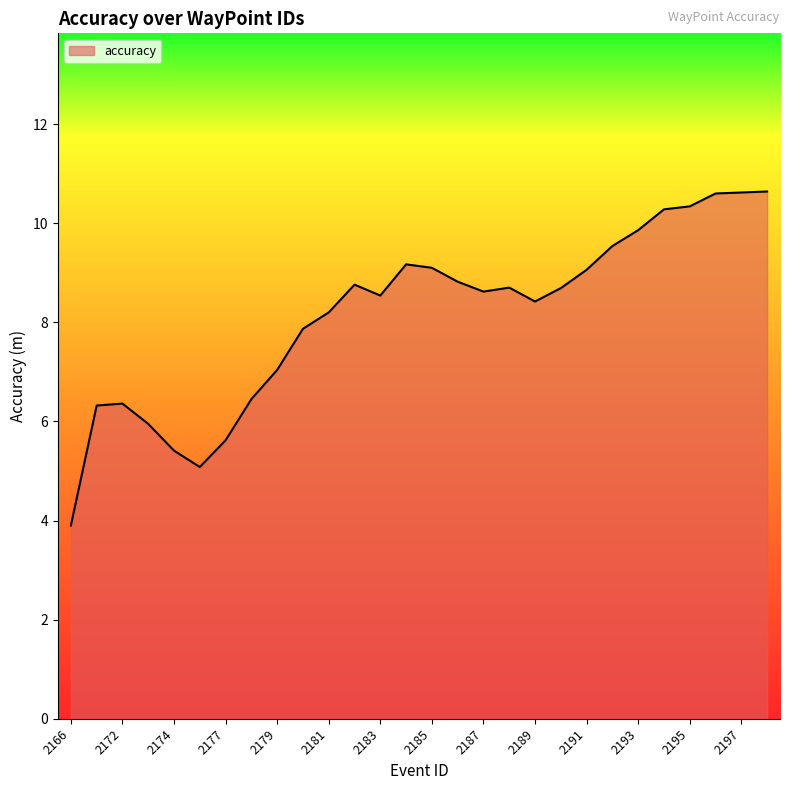

What is the greatest value displayed?

10.6